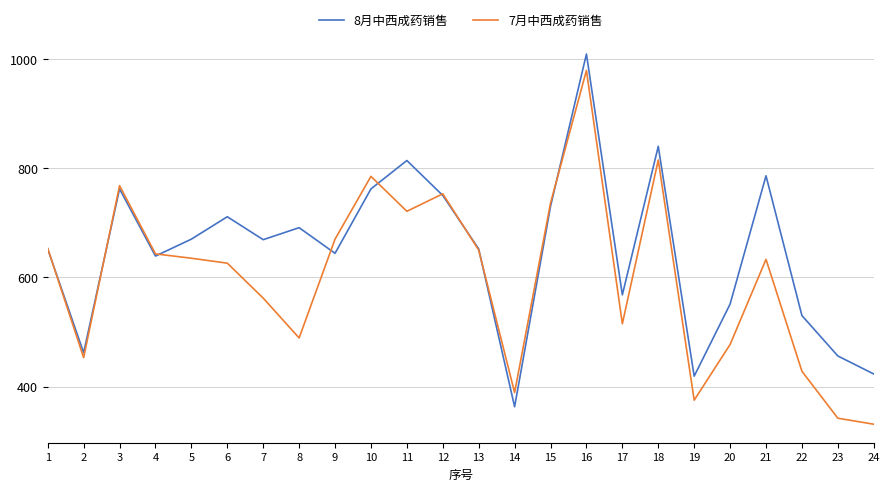

What is the maximum value shown in the chart?

1009